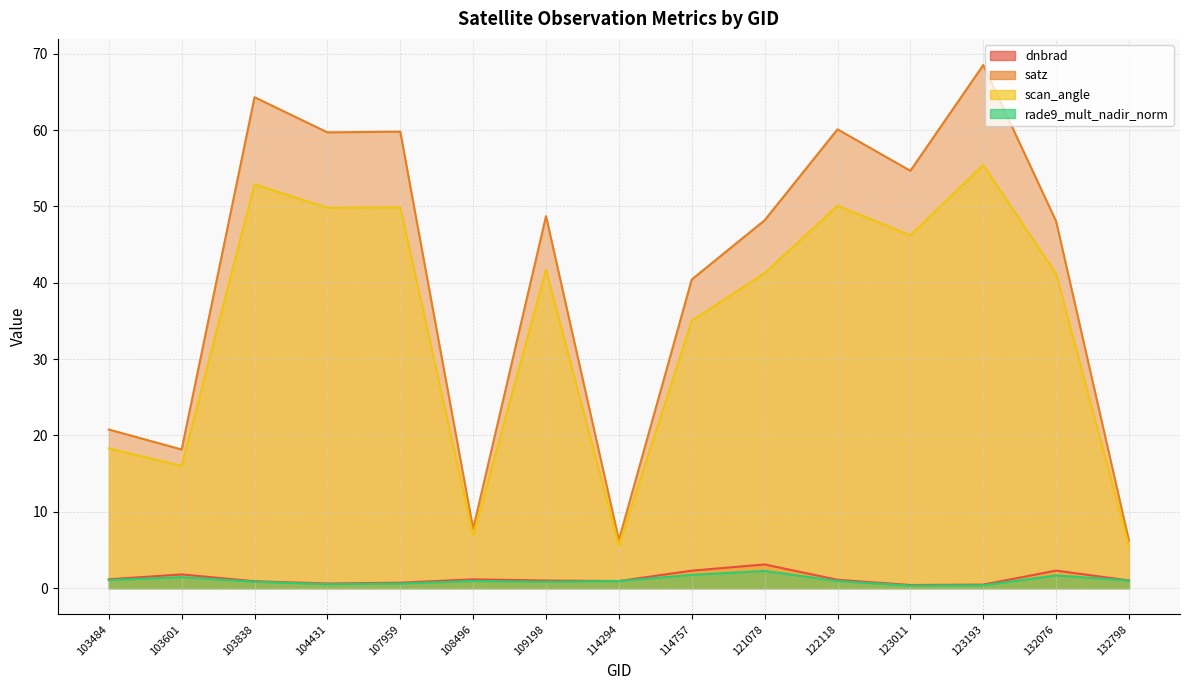

Is it true that satz equals 11.6 at 114757?

False